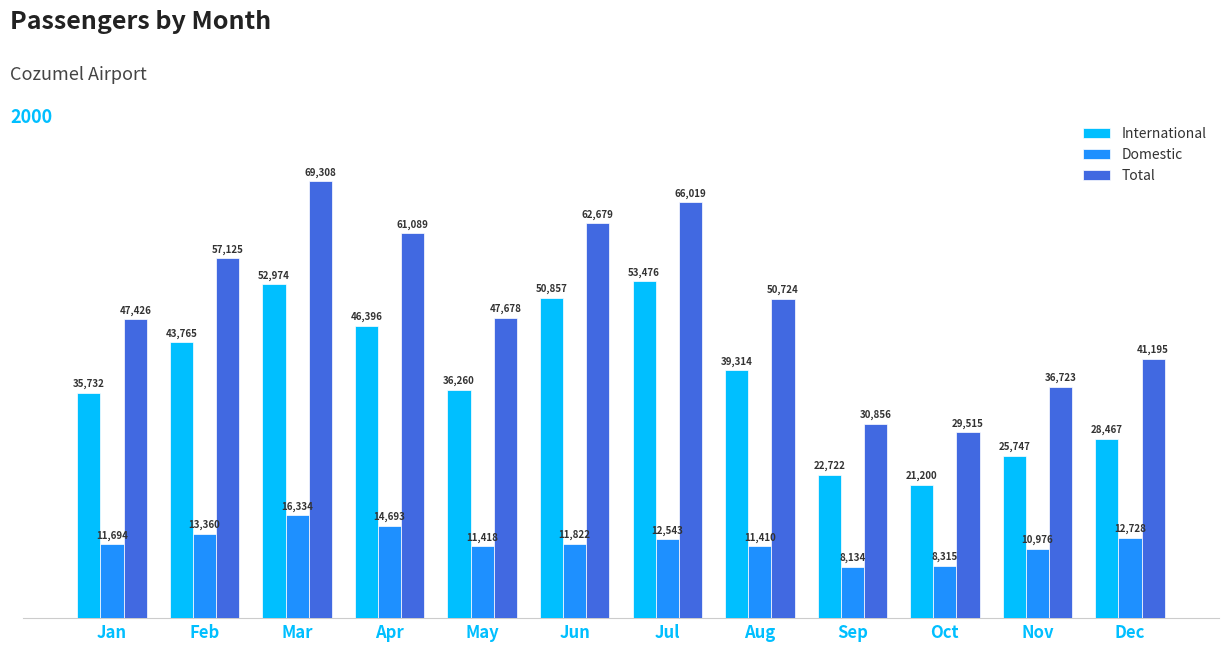

Are the bars grouped side by side (vs. stacked)?

Yes